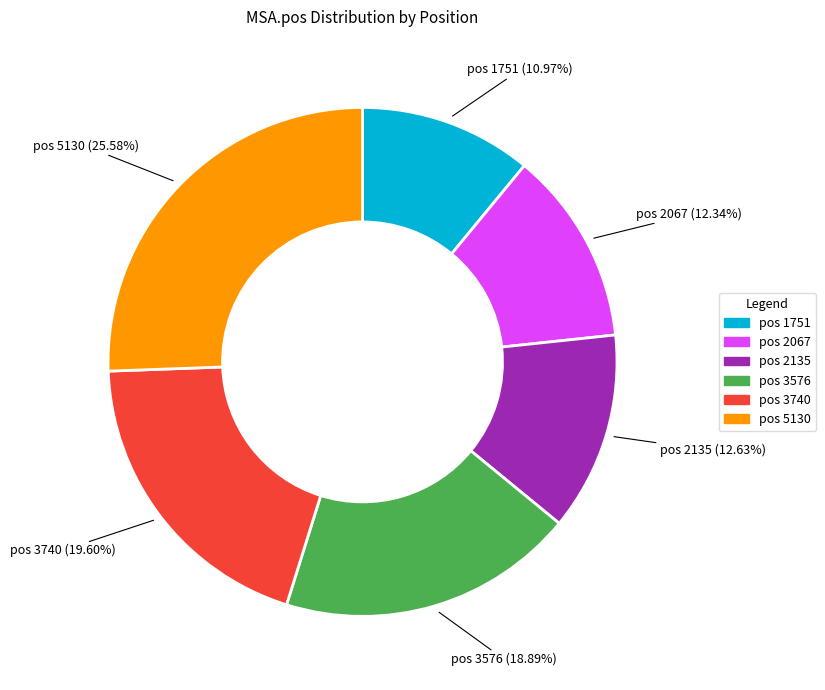

Is there any slice that represents more than half of the pie?

No